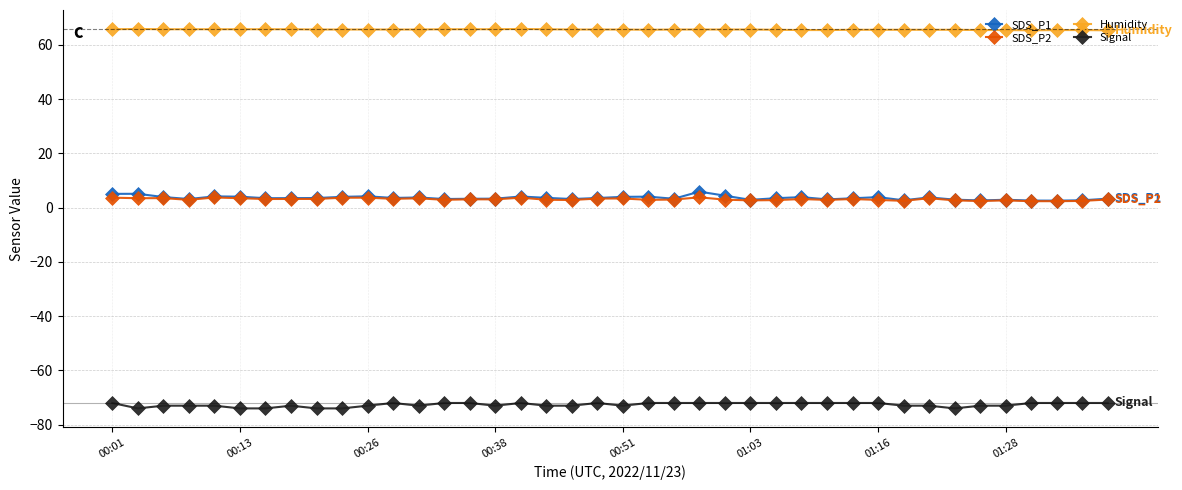

What is the value of the Humidity point at the 24th from the left?

65.7